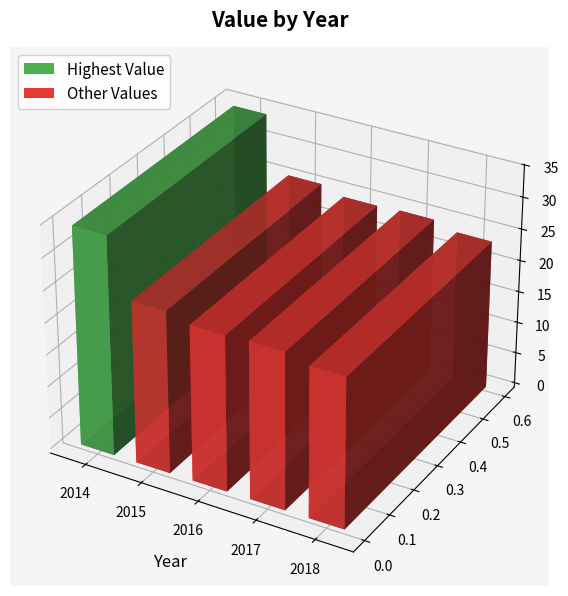

What is the change in value from 2016 to 2018?

-0.8